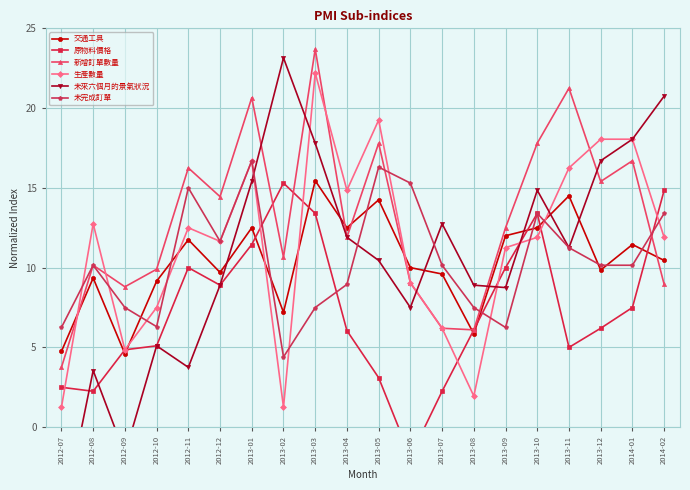

Where is the first local minimum for 生產數量?

2012-09